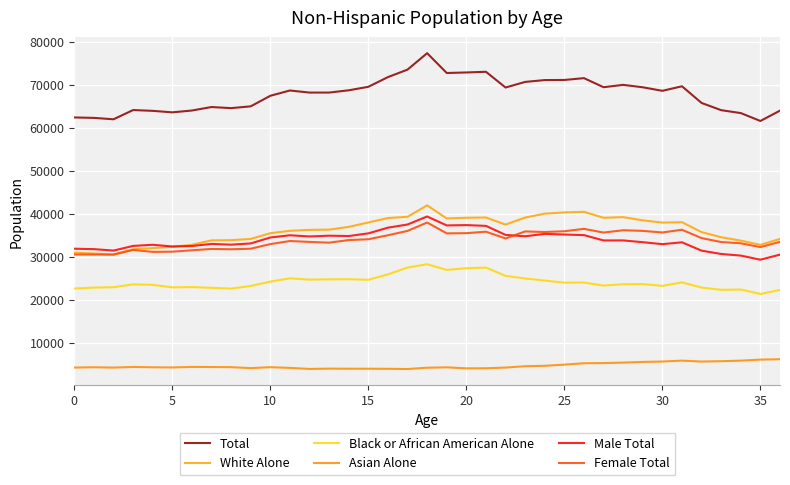

How many lines are shown in the chart?

6